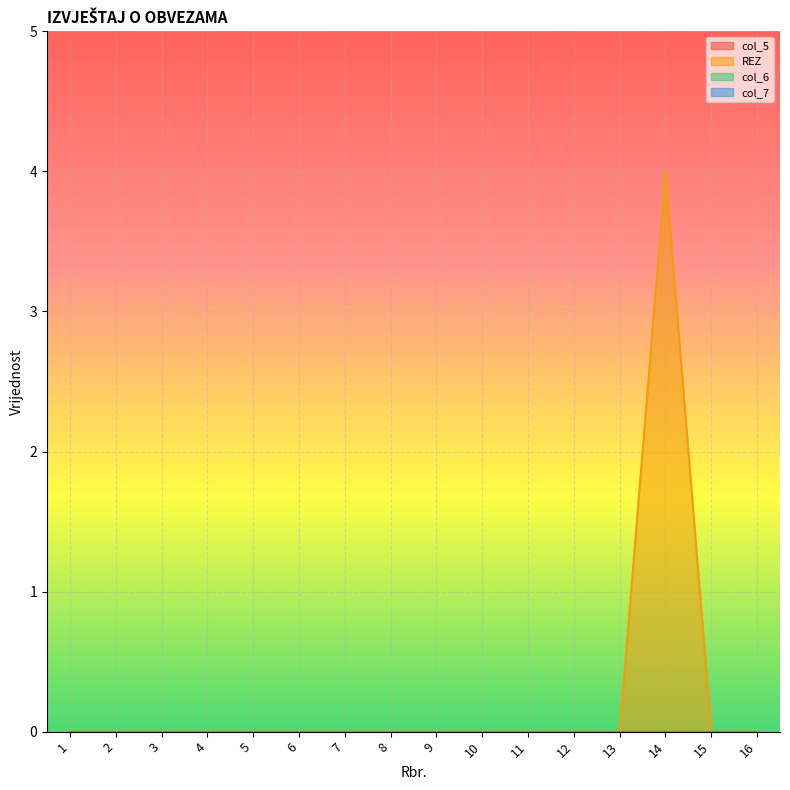

At which category does the chart reach its minimum across all series?

1